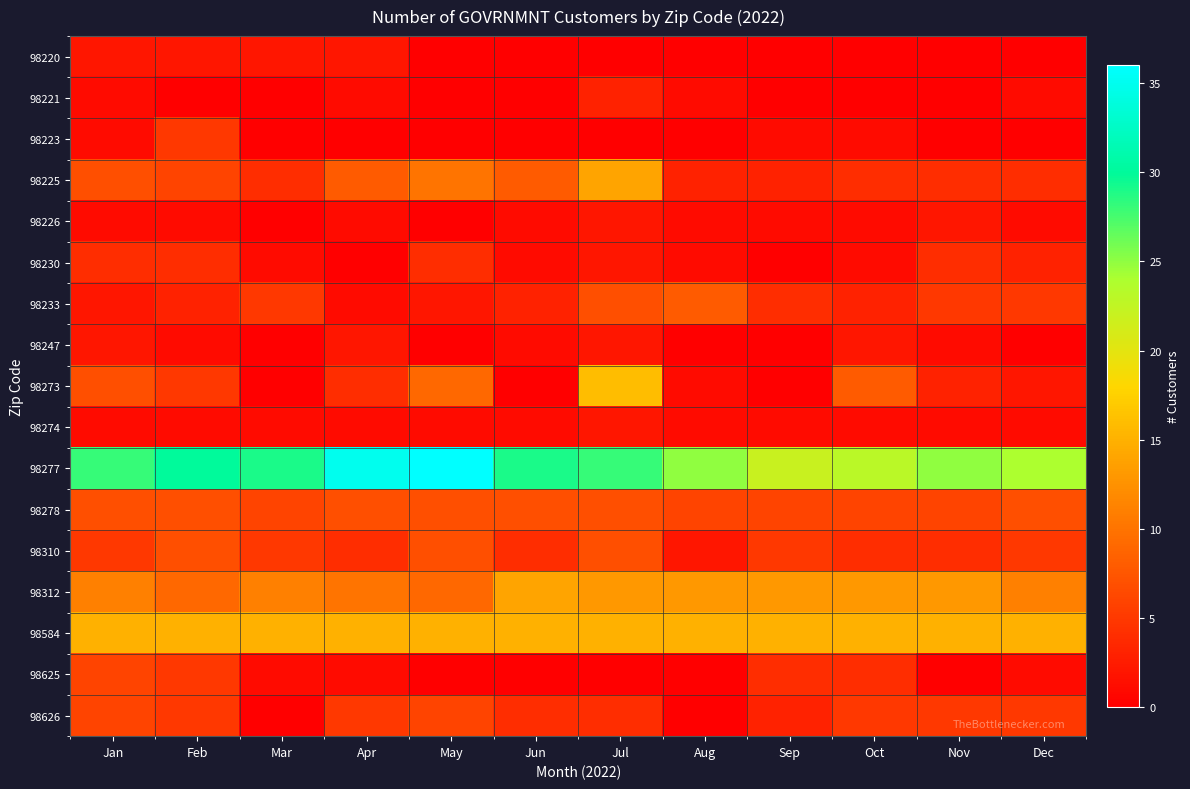

Which series changed the most between Oct and Nov?

98273